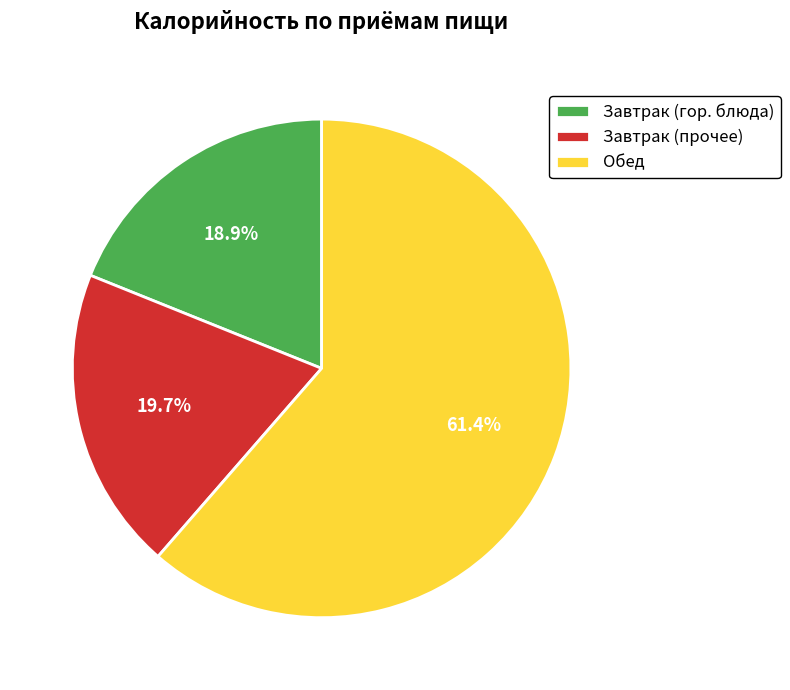

Rank the categories by value from lowest to highest.

Завтрак (гор. блюда), Завтрак (прочее), Обед